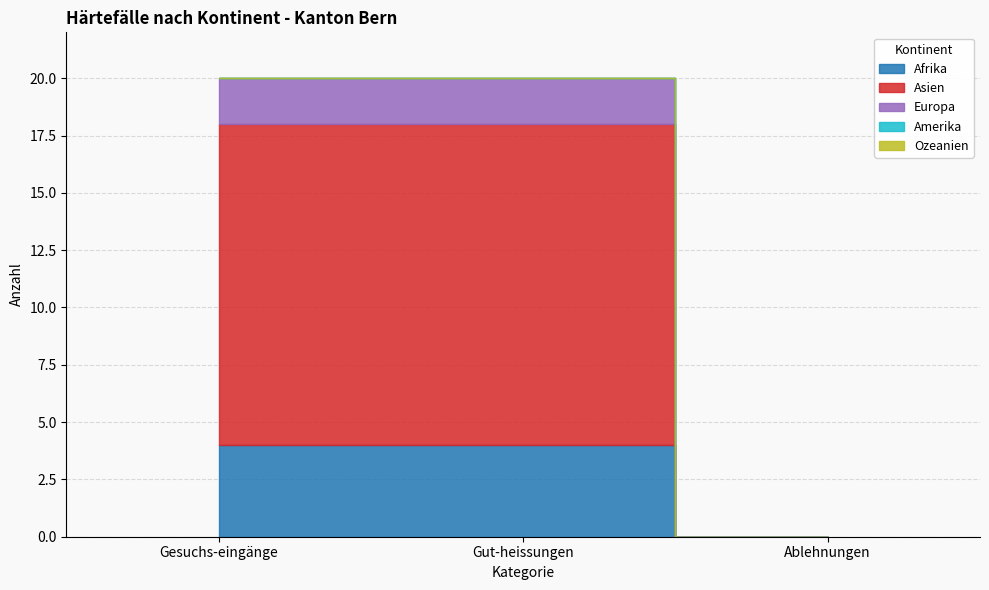

Which series has the largest total across all categories?

Asien